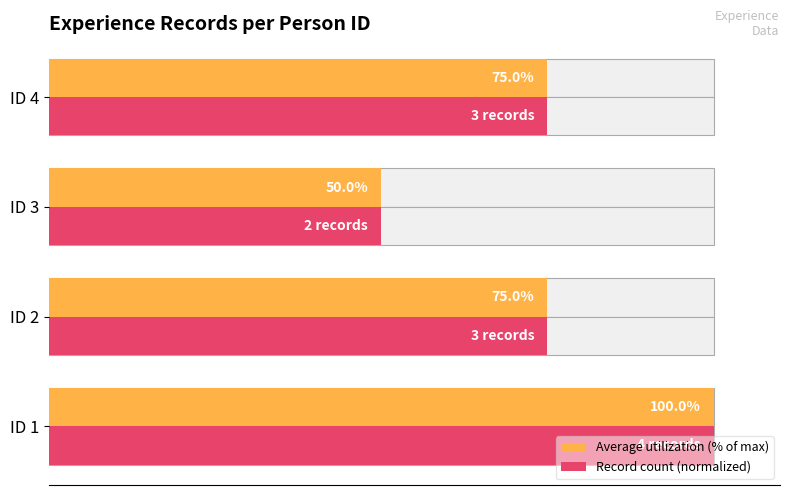

What are all the series names shown in the legend?

Average utilization (% of max), Record count (normalized)